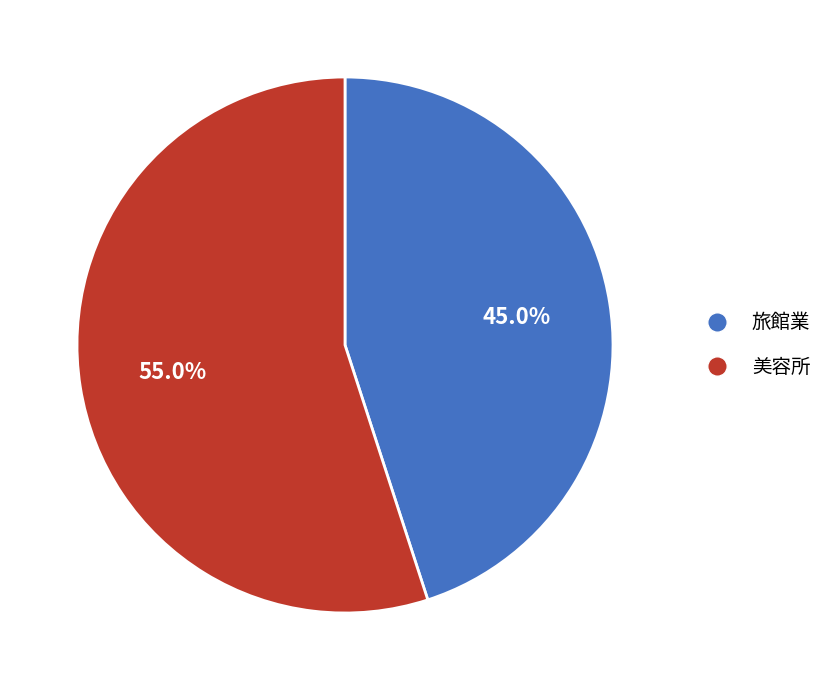

Which has a higher value, 旅館業 or 美容所?

美容所